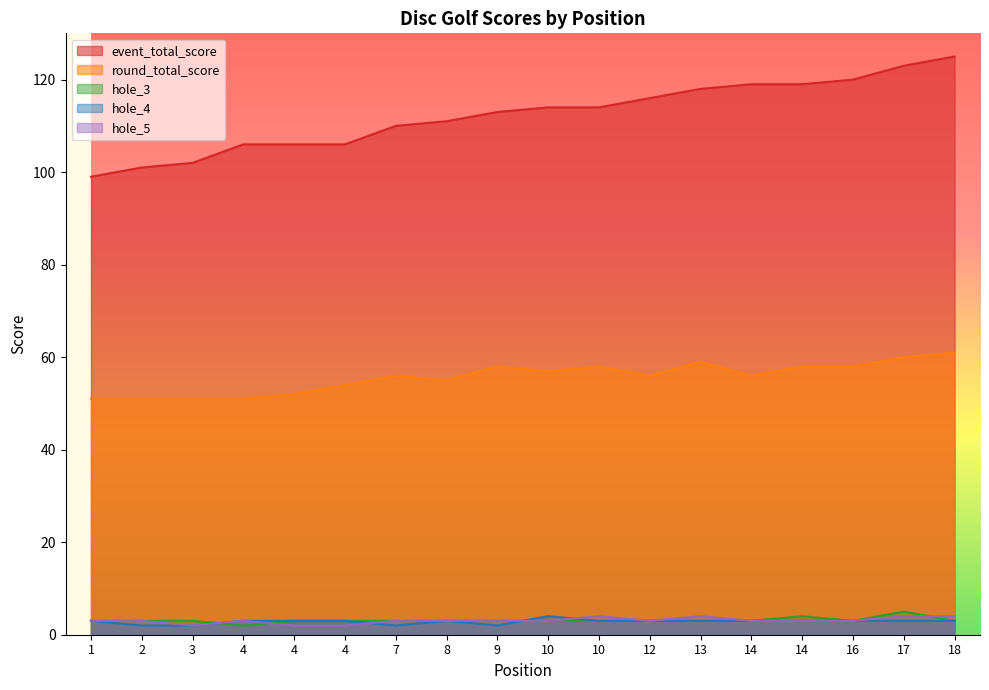

Is it true that round_total_score equals 57 at 10?

True